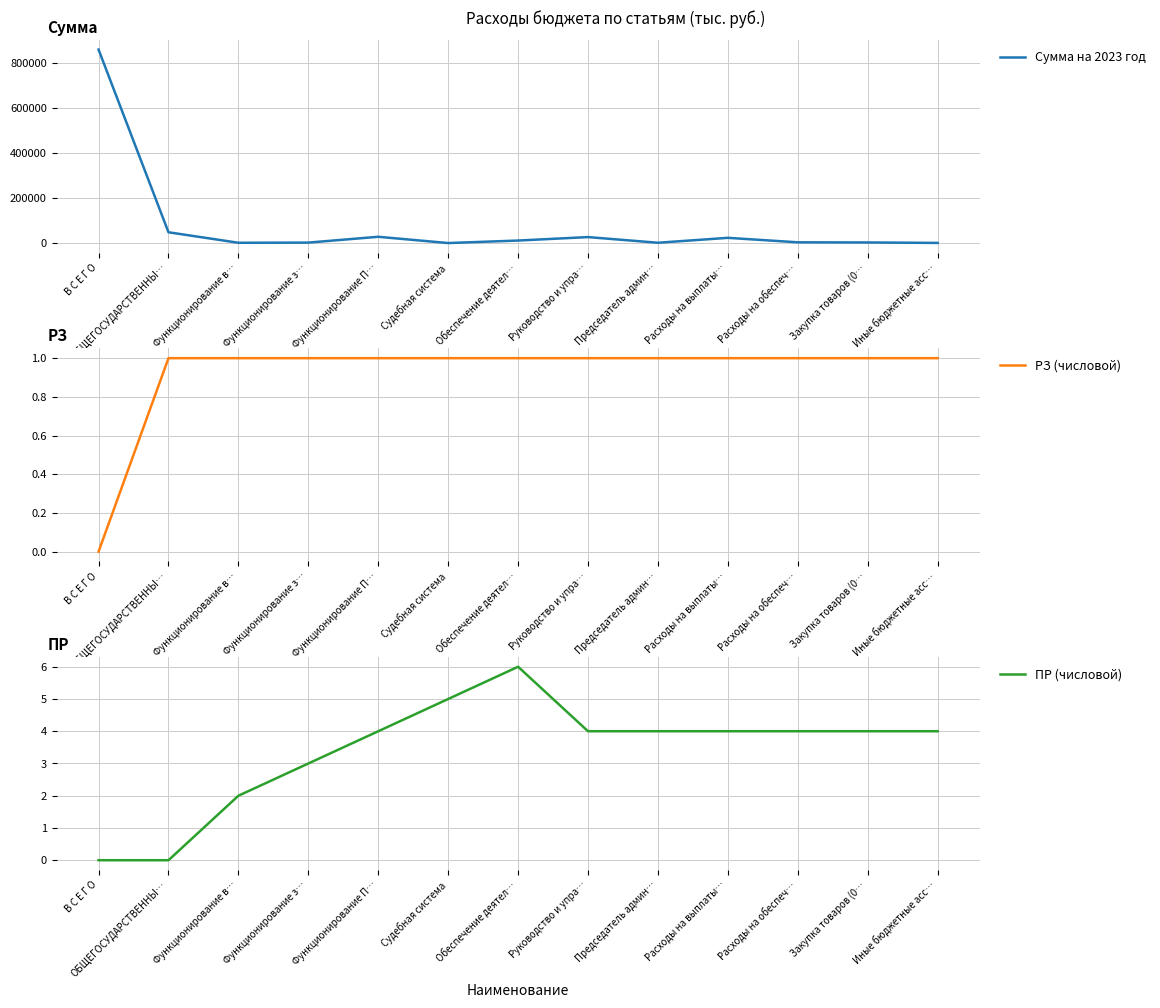

Reading left to right, what are all the values shown in this chart?

Сумма на 2023 год: В С Е Г О=858057.8	ОБЩЕГОСУДАРСТВЕННЫ…=47854.2	Функционирование в…=1241.0	Функционирование з…=2011.8	Функционирование П…=27787.0	Судебная система=18.0	Обеспечение деятел…=11141.4	Руководство и упра…=26457.4	Председатель админ…=1329.6	Расходы на выплаты…=23176.6	Расходы на обеспеч…=3280.8	Закупка товаров (0…=2631.4	Иные бюджетные асс…=649.4
РЗ (числовой): В С Е Г О=0.0	ОБЩЕГОСУДАРСТВЕННЫ…=1.0	Функционирование в…=1.0	Функционирование з…=1.0	Функционирование П…=1.0	Судебная система=1.0	Обеспечение деятел…=1.0	Руководство и упра…=1.0	Председатель админ…=1.0	Расходы на выплаты…=1.0	Расходы на обеспеч…=1.0	Закупка товаров (0…=1.0	Иные бюджетные асс…=1.0
ПР (числовой): В С Е Г О=0.0	ОБЩЕГОСУДАРСТВЕННЫ…=0.0	Функционирование в…=2.0	Функционирование з…=3.0	Функционирование П…=4.0	Судебная система=5.0	Обеспечение деятел…=6.0	Руководство и упра…=4.0	Председатель админ…=4.0	Расходы на выплаты…=4.0	Расходы на обеспеч…=4.0	Закупка товаров (0…=4.0	Иные бюджетные асс…=4.0